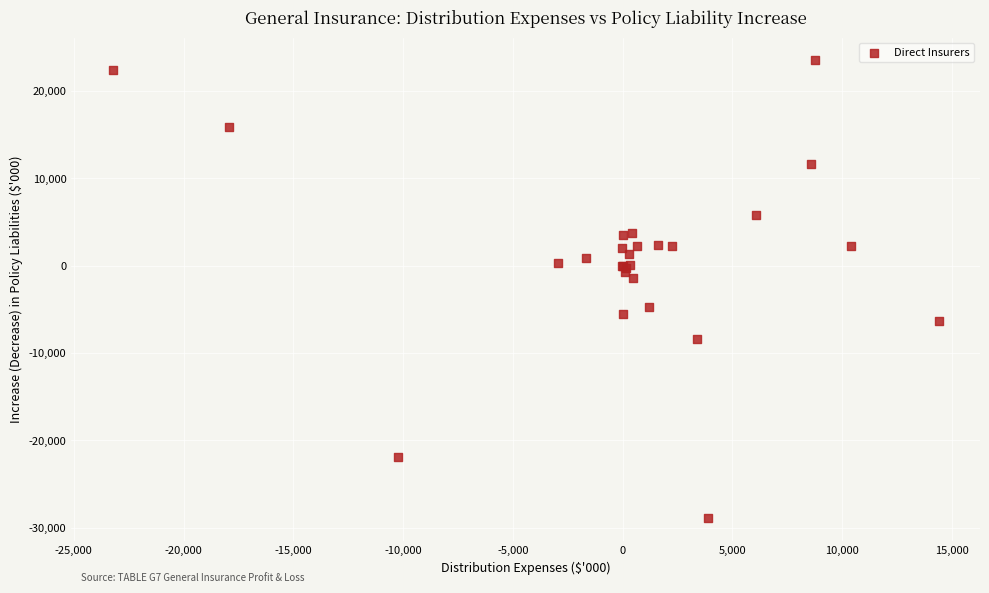

What Y value in the scatter plot is closest to -2686?

-1420.6